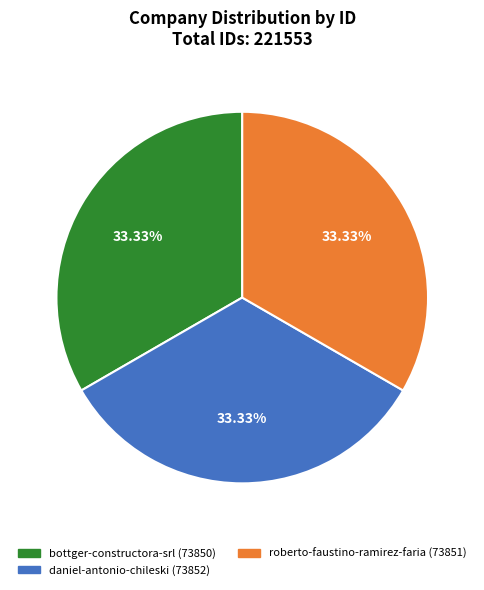

Count the number of slices in the pie.

3